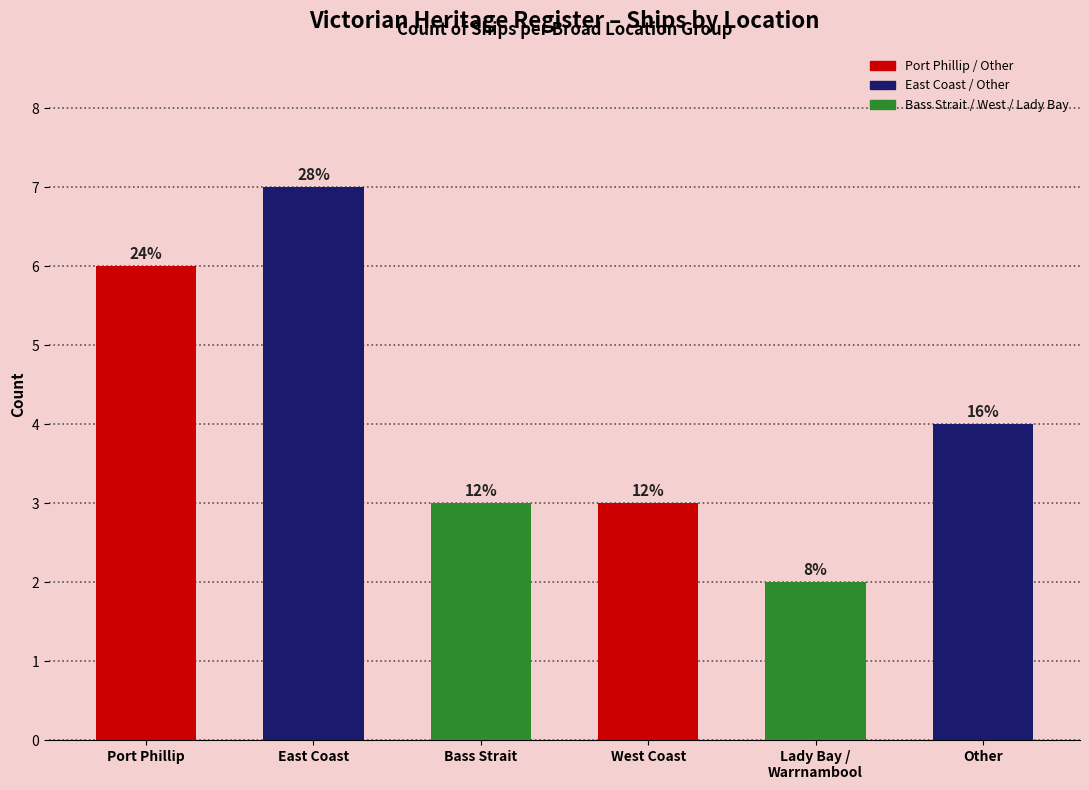

Which category has the lowest value across all series?

Lady Bay /
Warrnambool